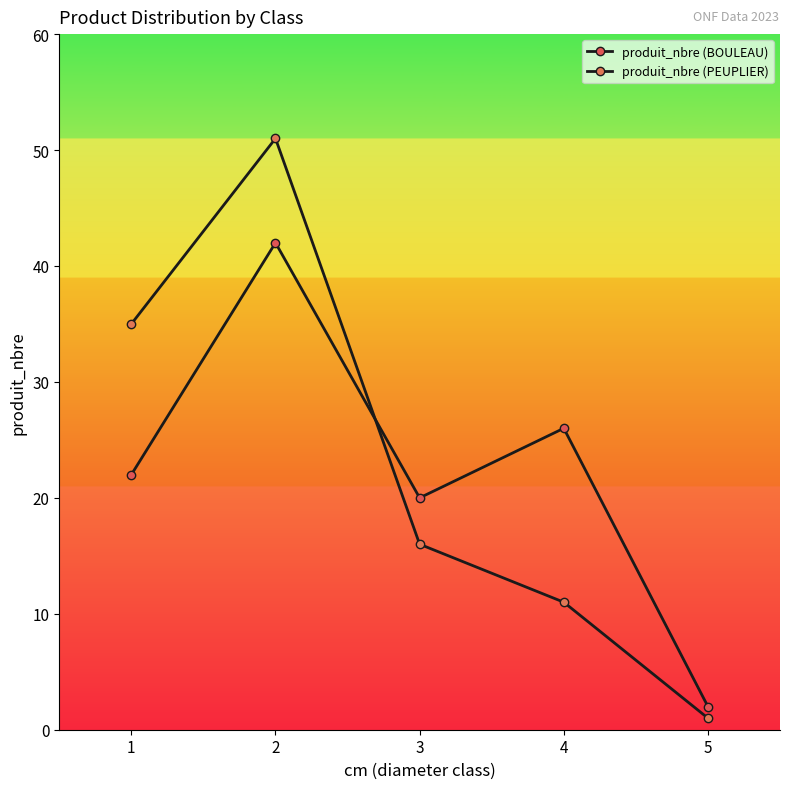

How many lines are shown in the chart?

2